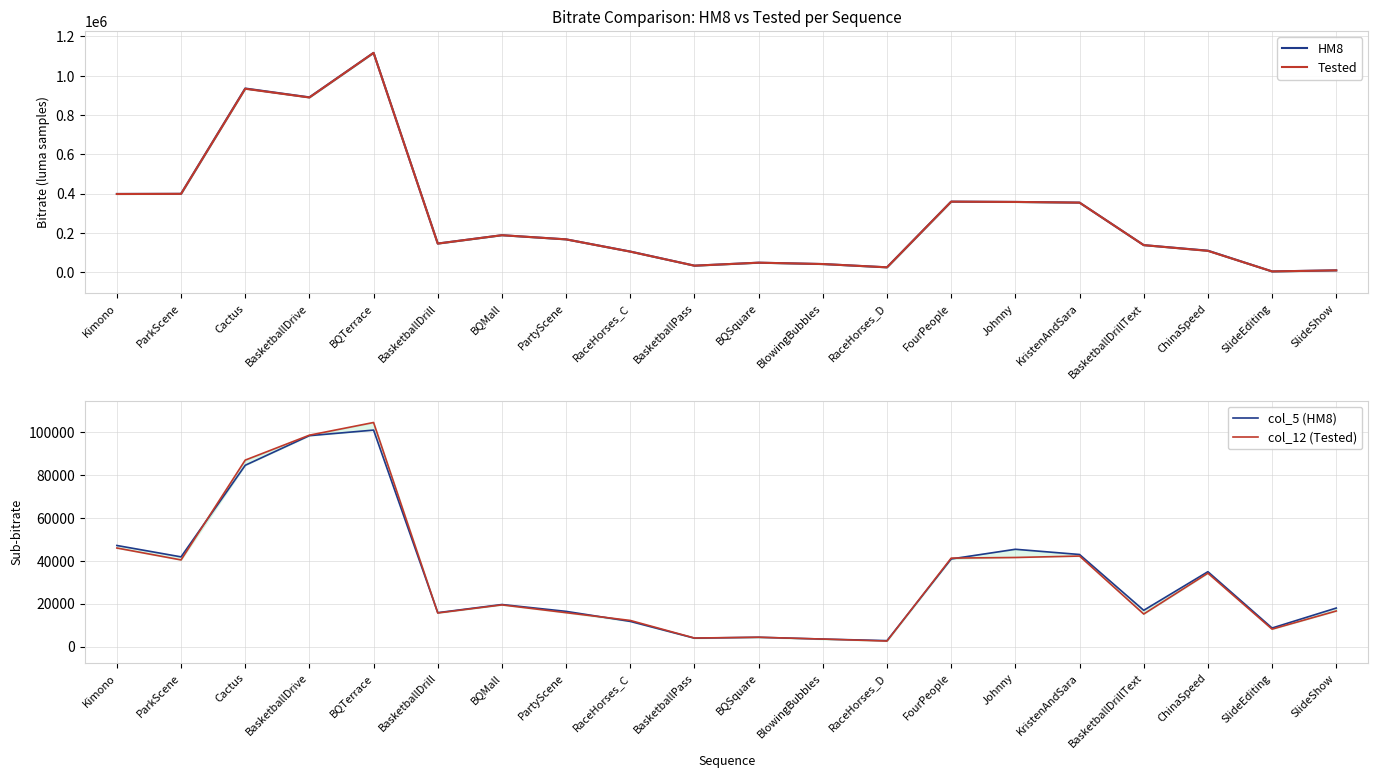

At Kimono, list the series in order from smallest to largest.

col_12 (Tested), col_5 (HM8), Tested, HM8